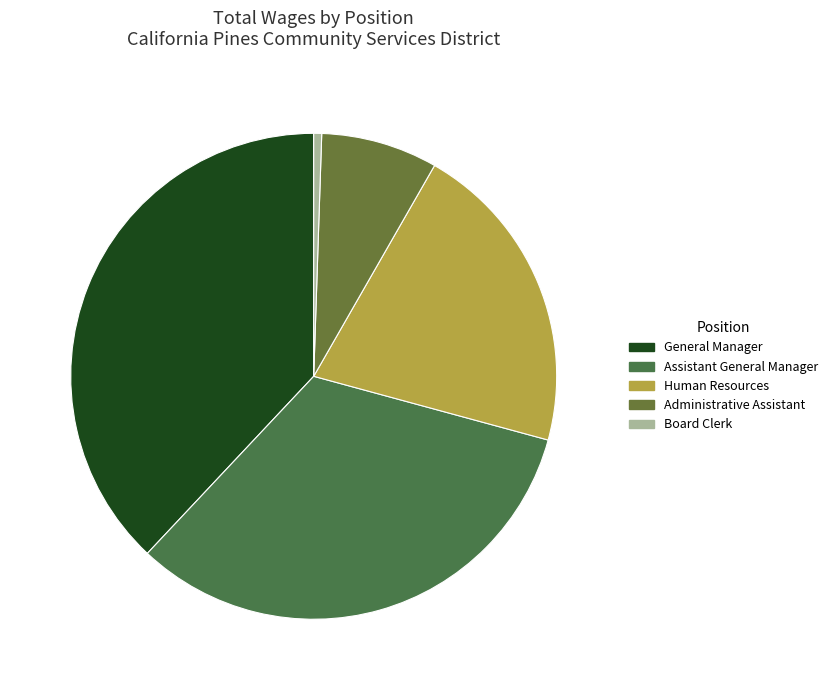

Count the number of slices in the pie.

5